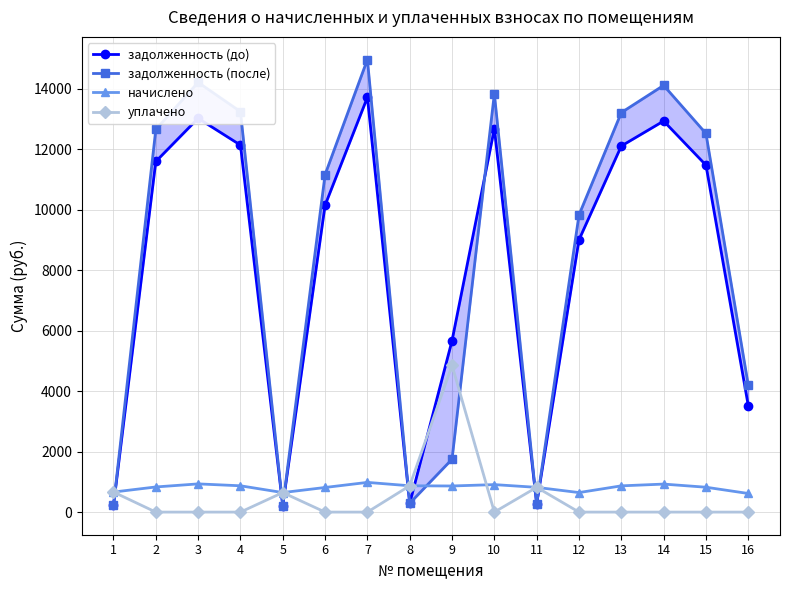

What is the sum of the задолженность (до) values at 7 and 6?

23876.9